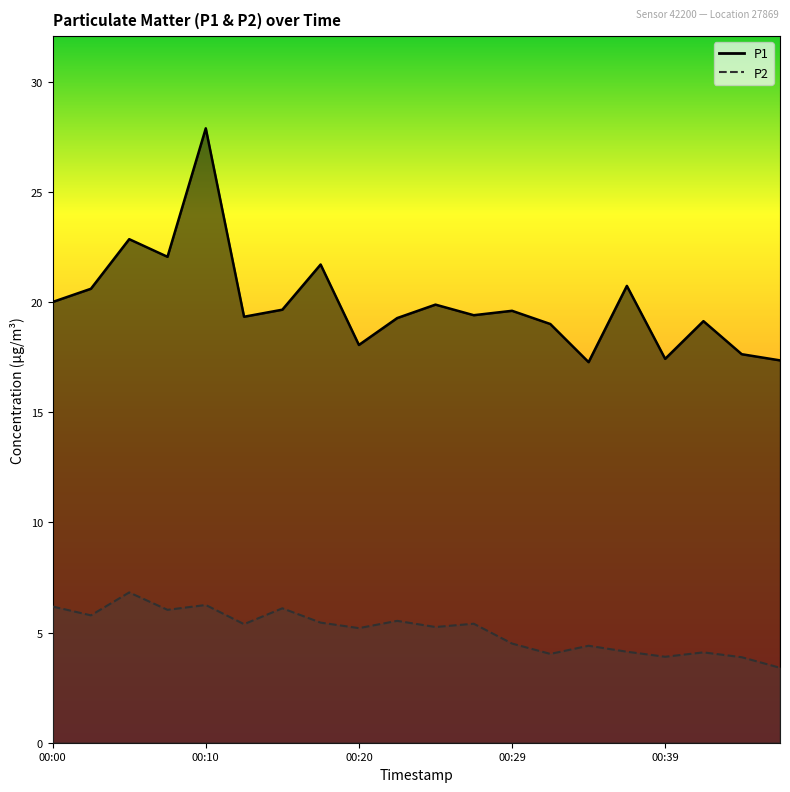

What is the difference between the highest and lowest values at 00:02?

14.8